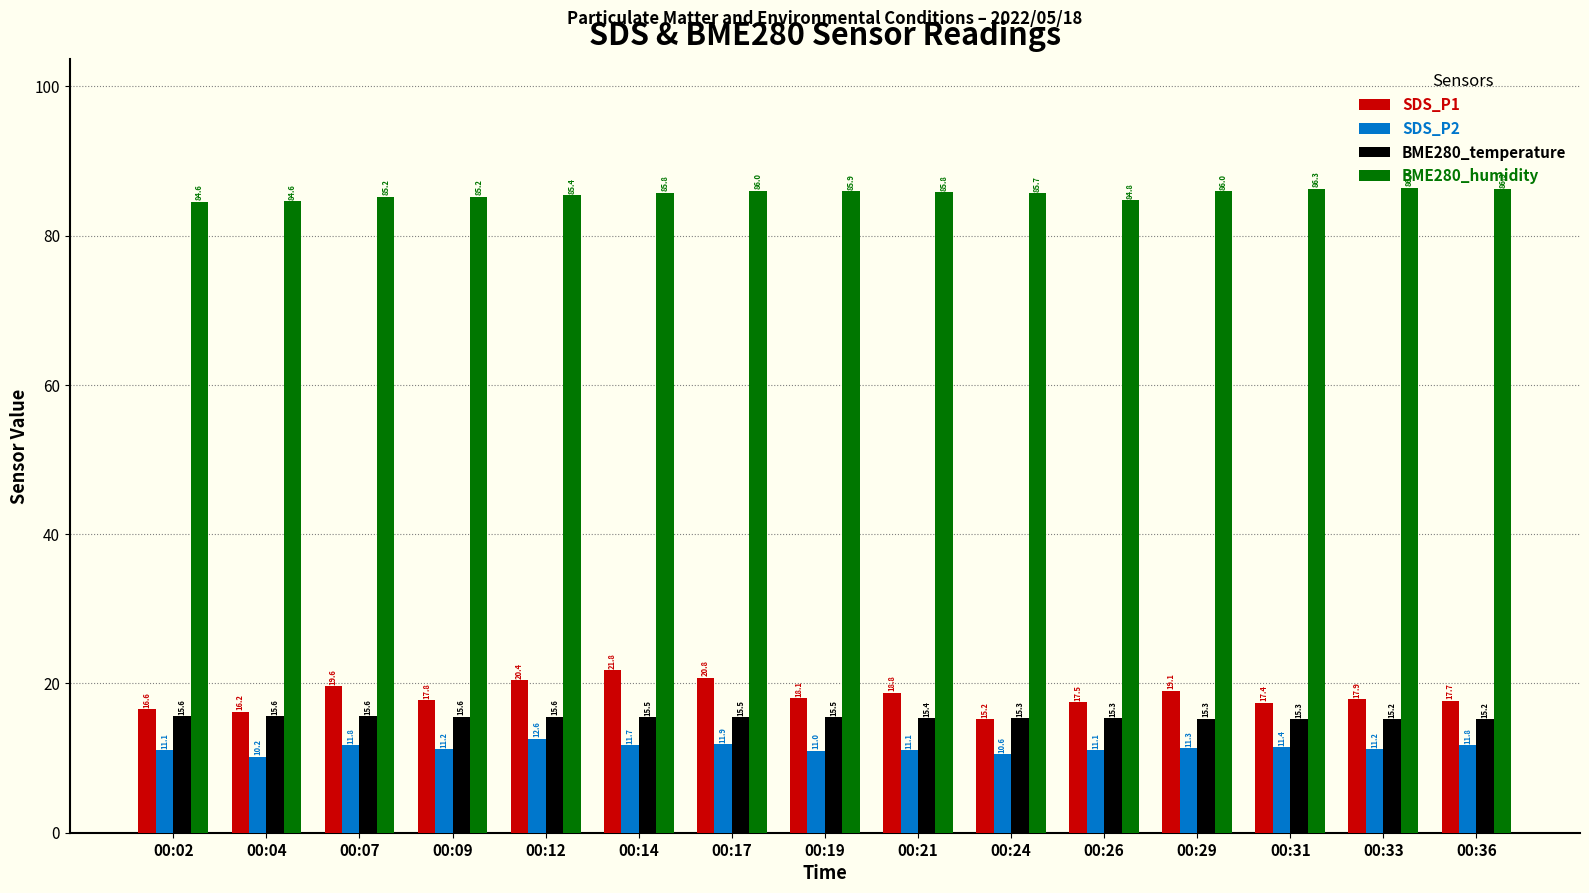

Read the SDS_P1 value at 00:31.

17.4